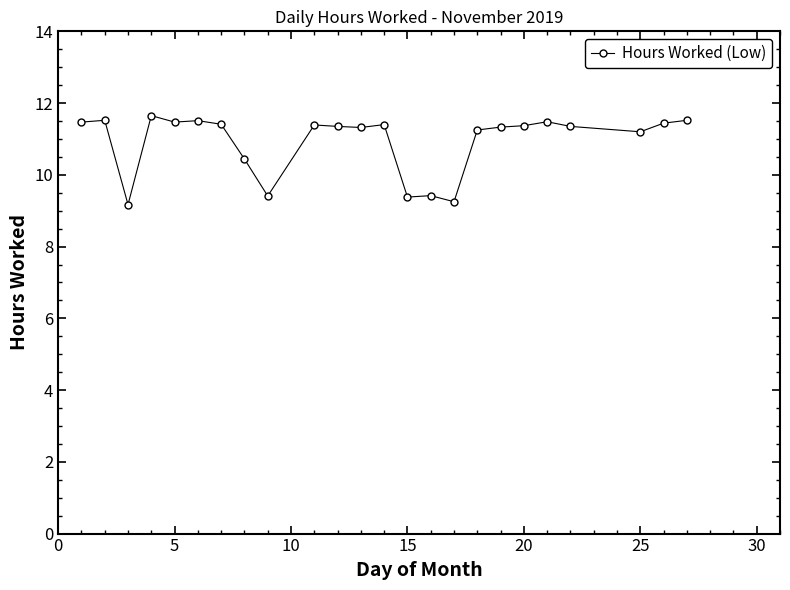

What is the greatest value displayed?

11.7